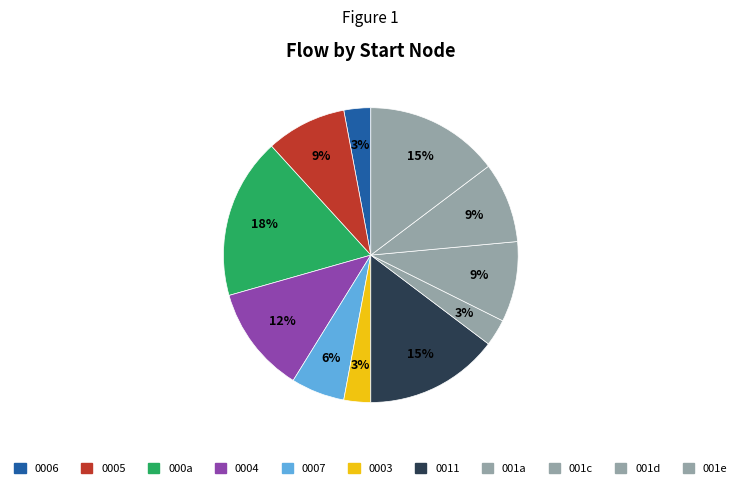

How many segments does this pie chart have?

11